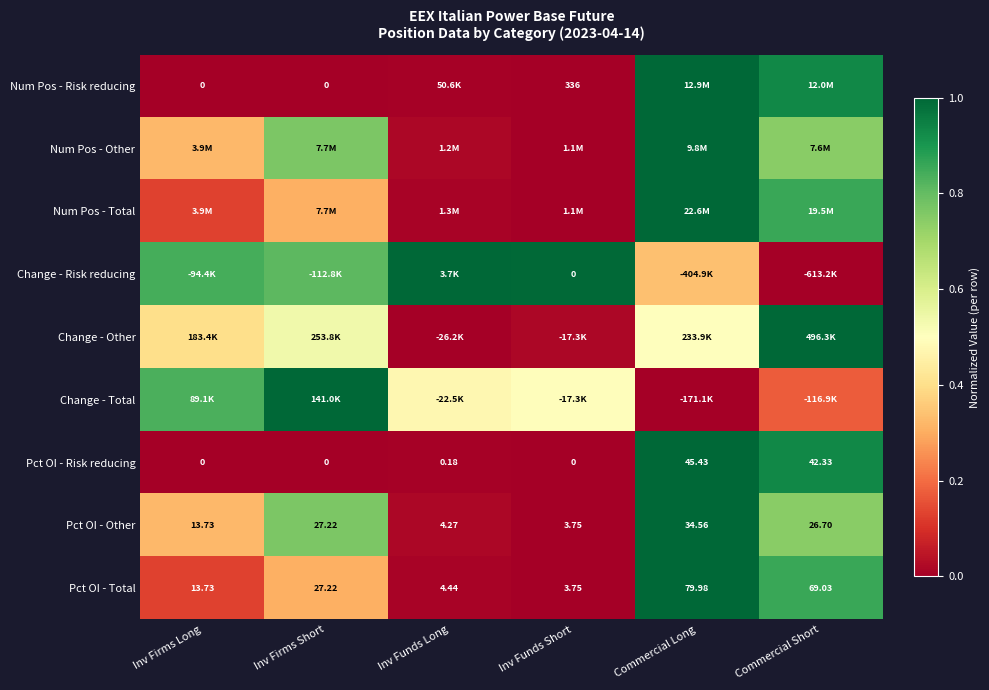

At how many categories does at least one series exceed 0?

6